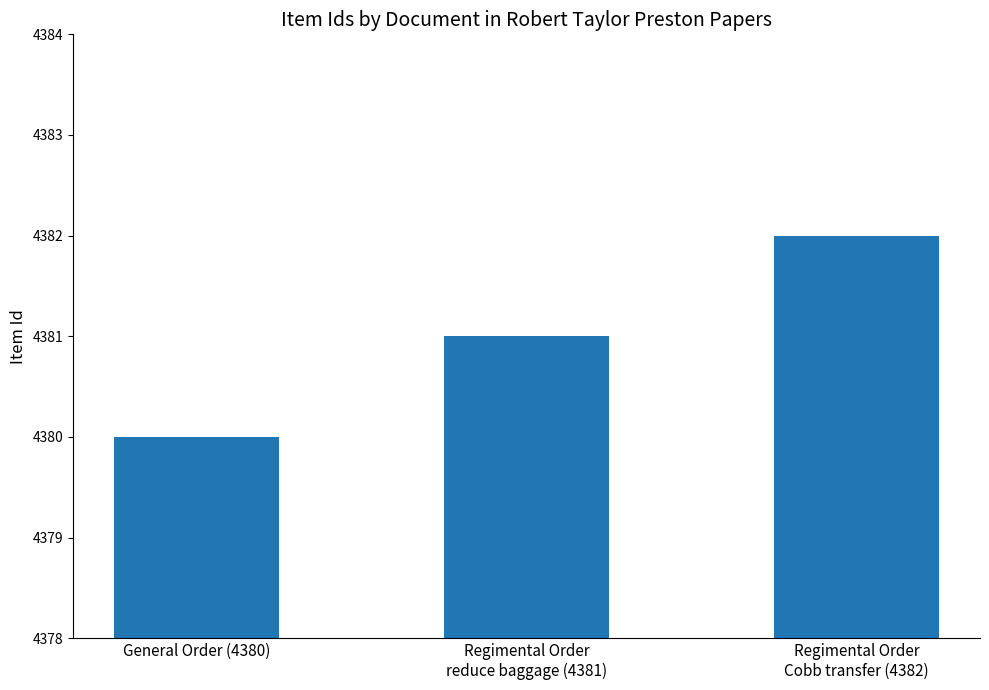

Is it true that the value at Regimental Order
reduce baggage (4381) is 1330?

False